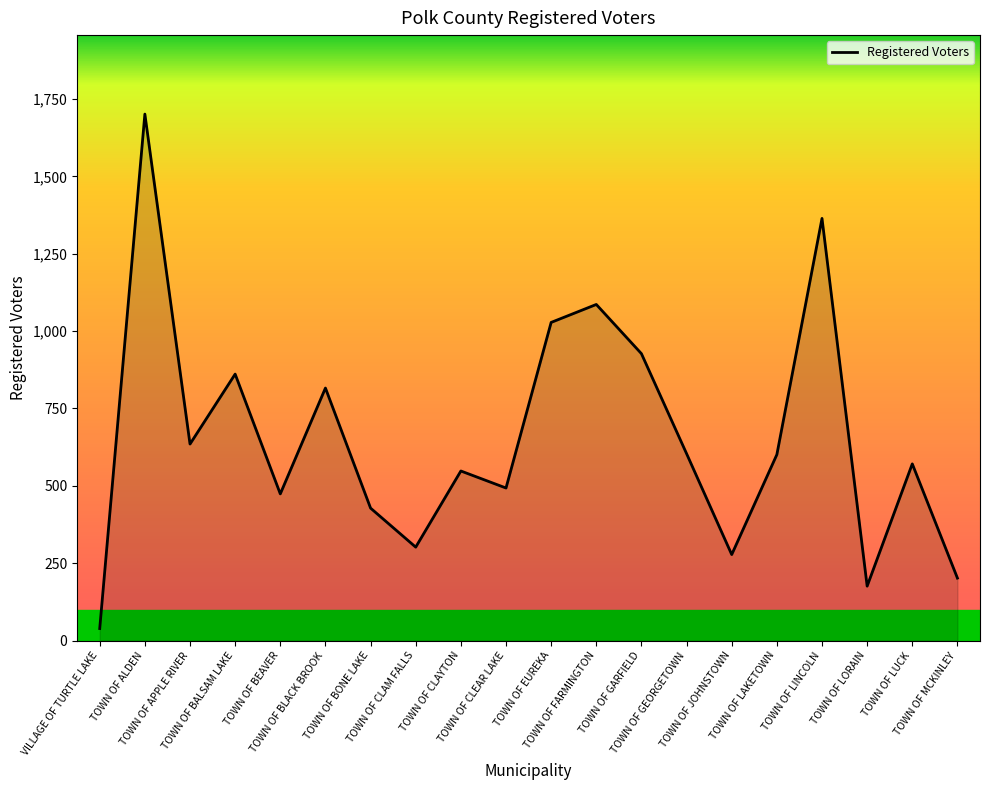

What is the average value?

657